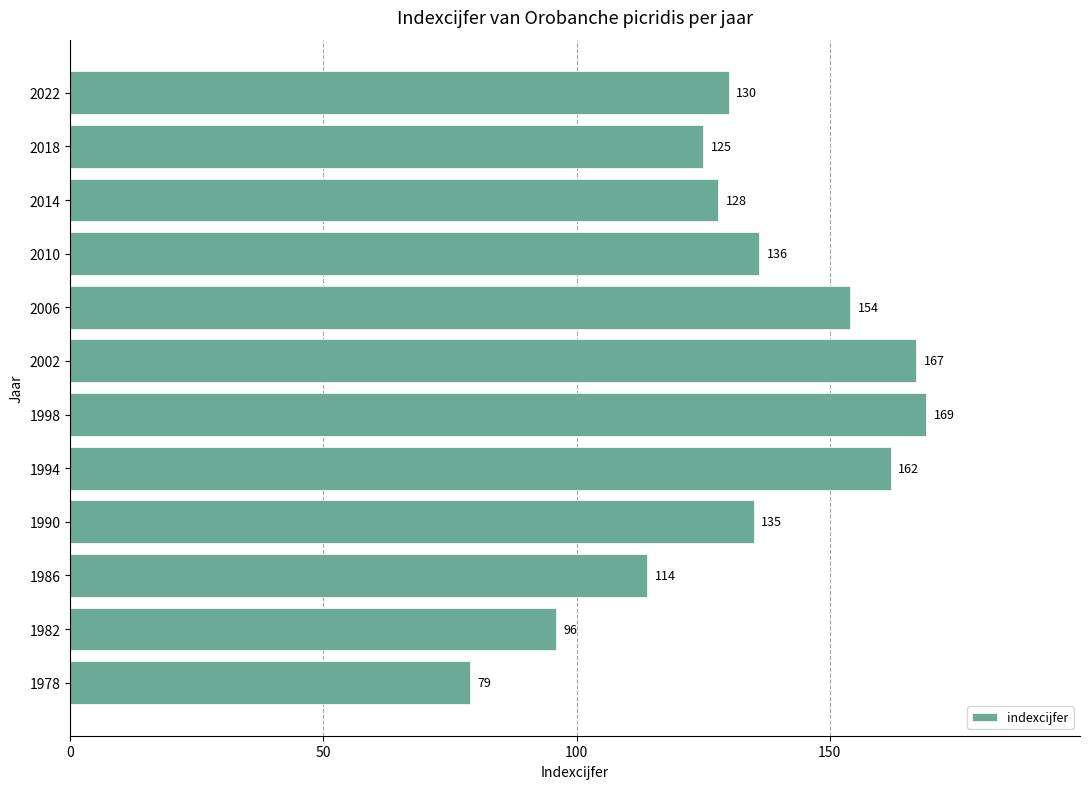

How many categories are shown in the chart?

12